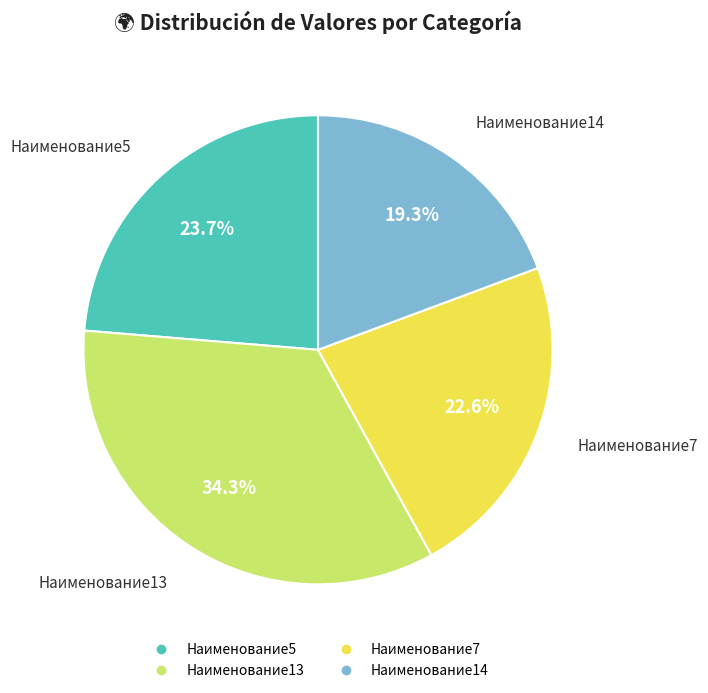

To the nearest percent, what portion does Наименование7 represent?

23%